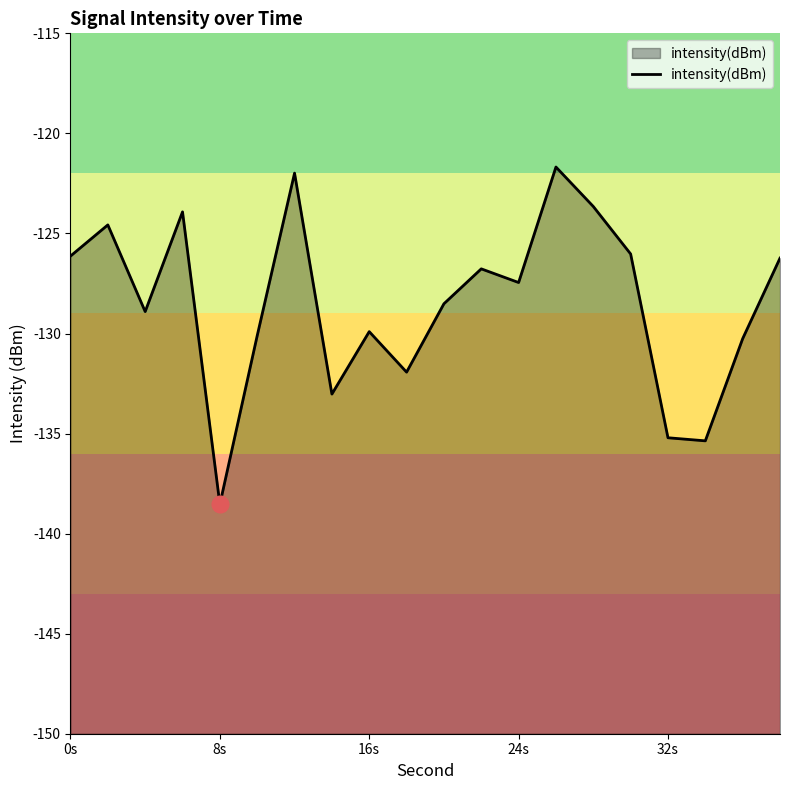

The chart shows a value of -138.5 at 8s. True or false?

True